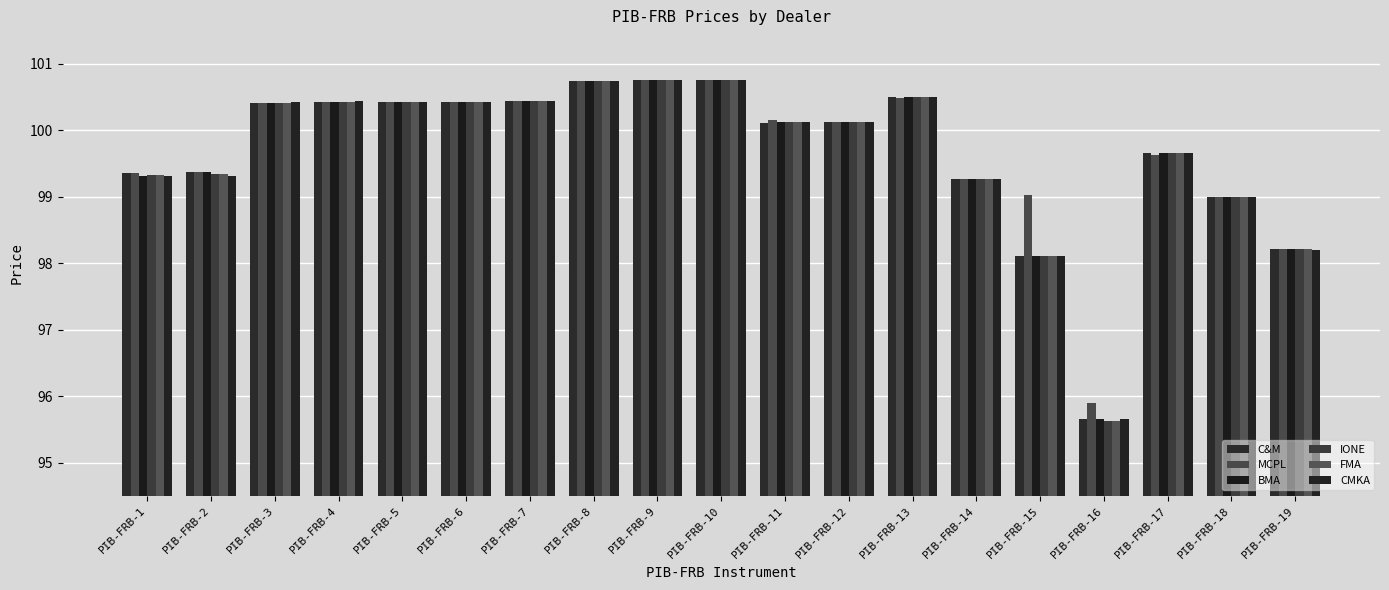

Rank the categories by CMKA value from highest to lowest.

PIB-FRB-9, PIB-FRB-10, PIB-FRB-8, PIB-FRB-13, PIB-FRB-4, PIB-FRB-7, PIB-FRB-5, PIB-FRB-6, PIB-FRB-3, PIB-FRB-11, PIB-FRB-12, PIB-FRB-17, PIB-FRB-1, PIB-FRB-2, PIB-FRB-14, PIB-FRB-18, PIB-FRB-19, PIB-FRB-15, PIB-FRB-16